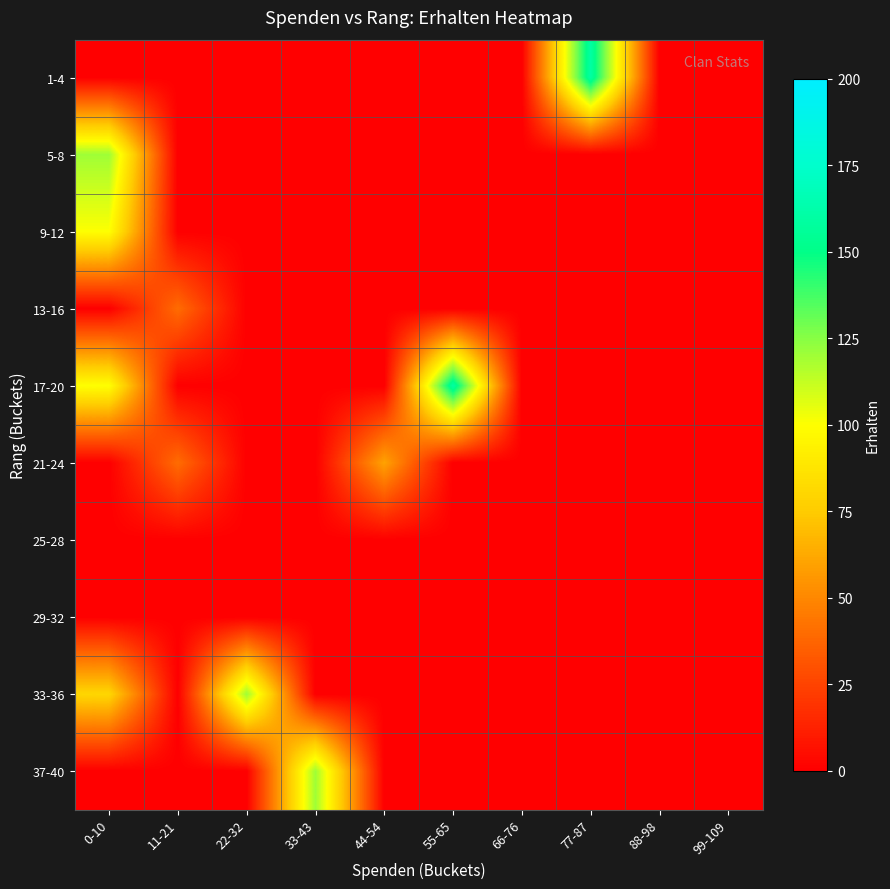

At 99-109, list the series in order from smallest to largest.

1-4, 5-8, 9-12, 13-16, 17-20, 21-24, 25-28, 29-32, 33-36, 37-40